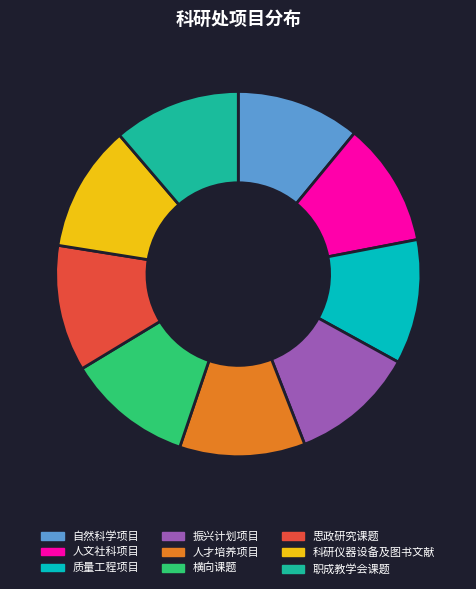

How many segments does this pie chart have?

9